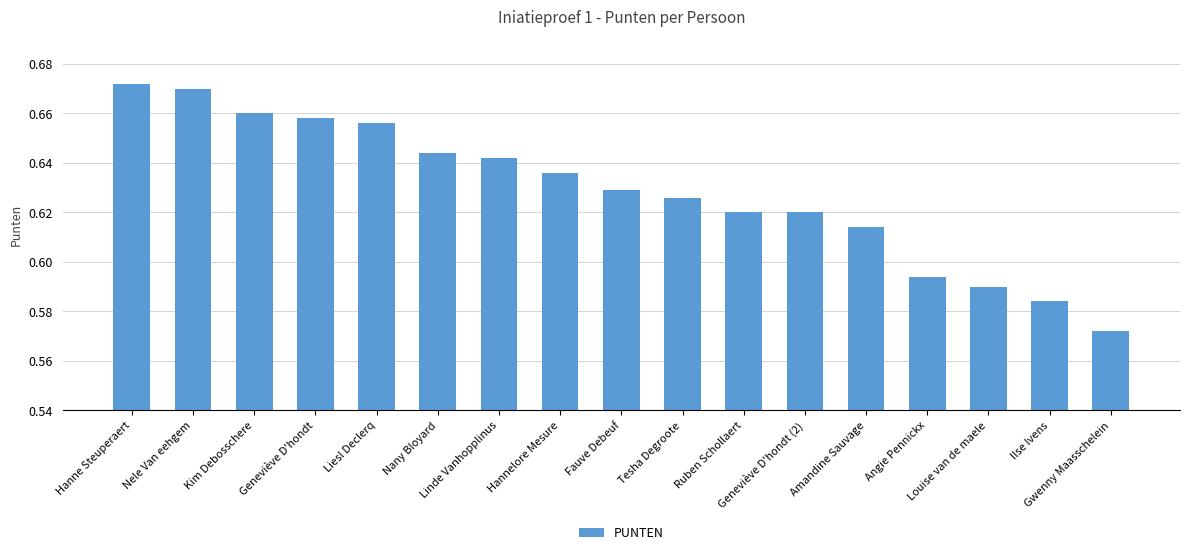

Where is the data nearest to the value 0?

Gwenny Maasschelein